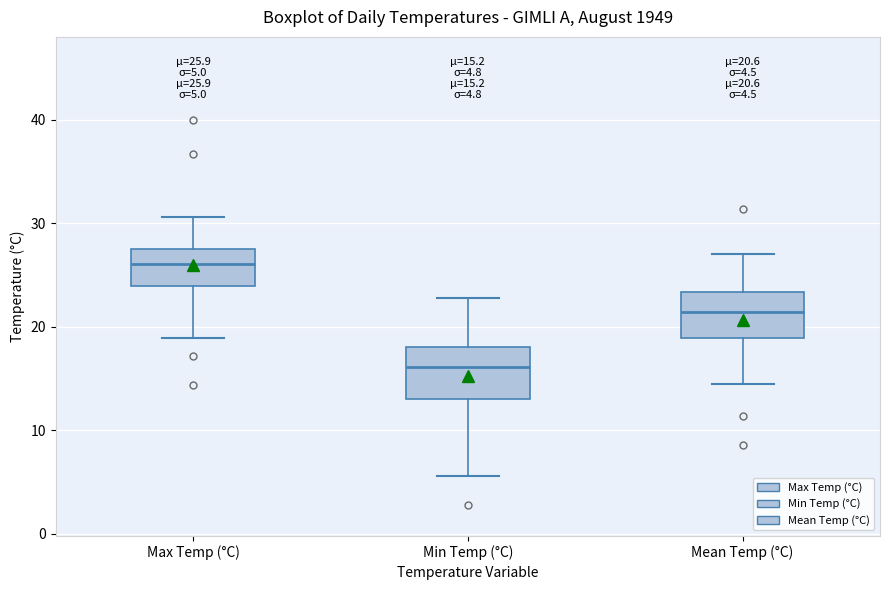

Which box's median line is the lowest?

Min Temp (°C)